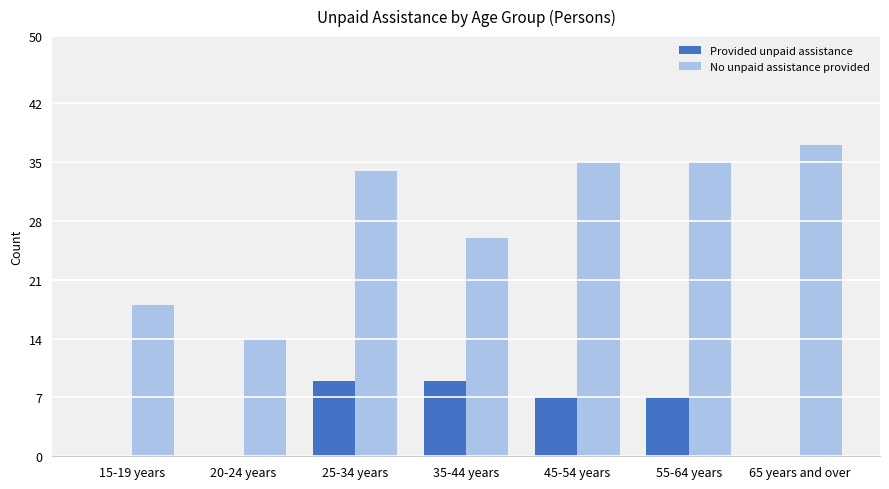

Are the bars grouped side by side (vs. stacked)?

Yes